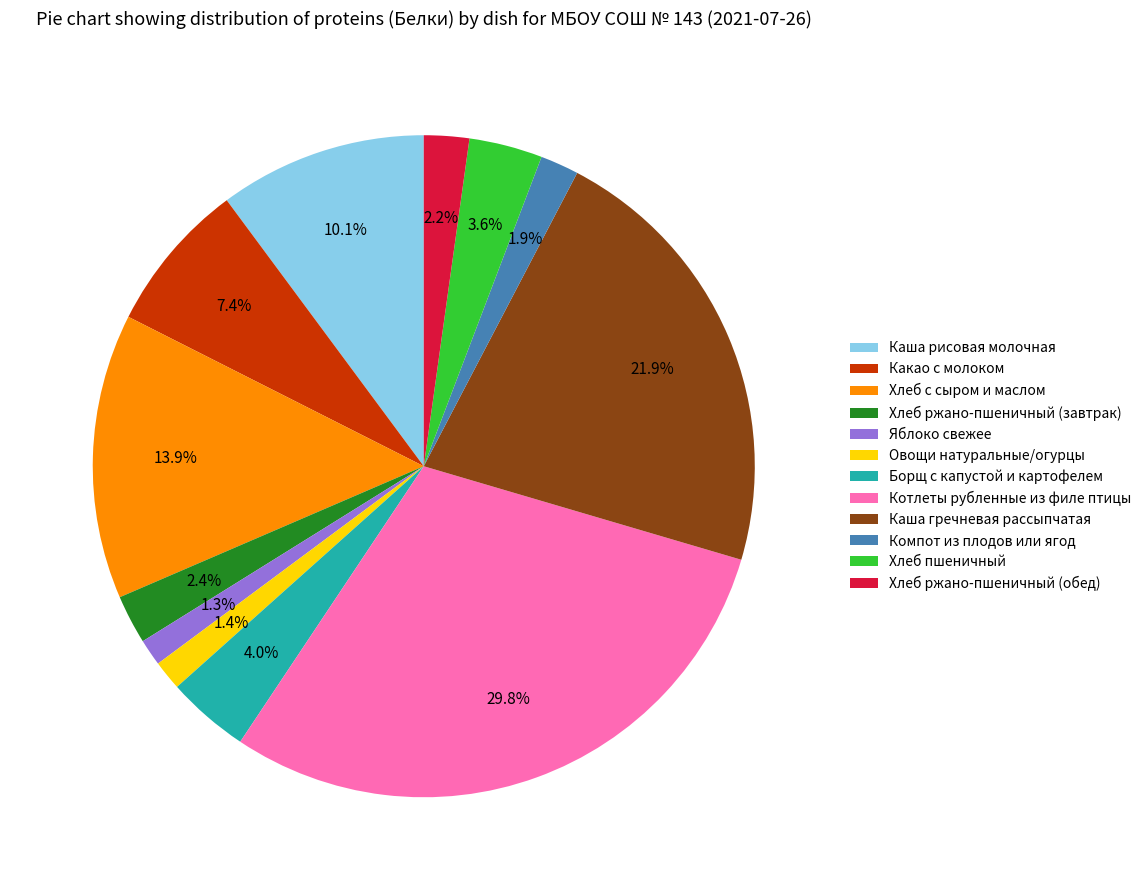

To the nearest percent, what is the difference between the Хлеб ржано-пшеничный (завтрак) and Борщ с капустой и картофелем slice percentages?

2%